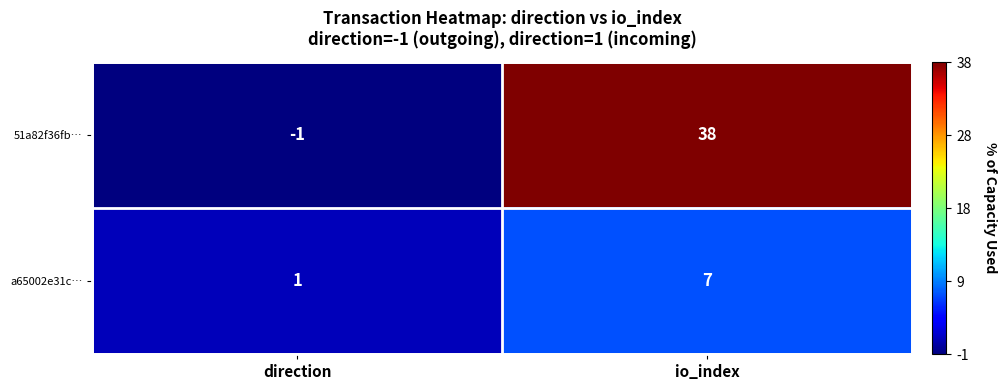

Rank the series at io_index from lowest to highest value.

a65002e31c…, 51a82f36fb…